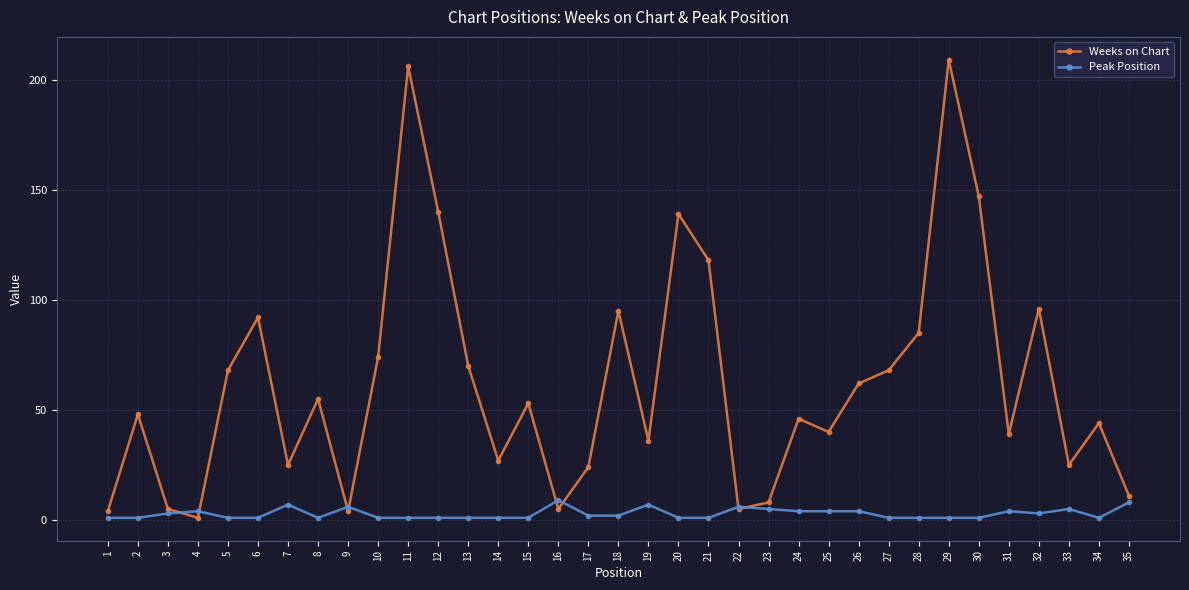

At how many categories does at least one series exceed 111?

6